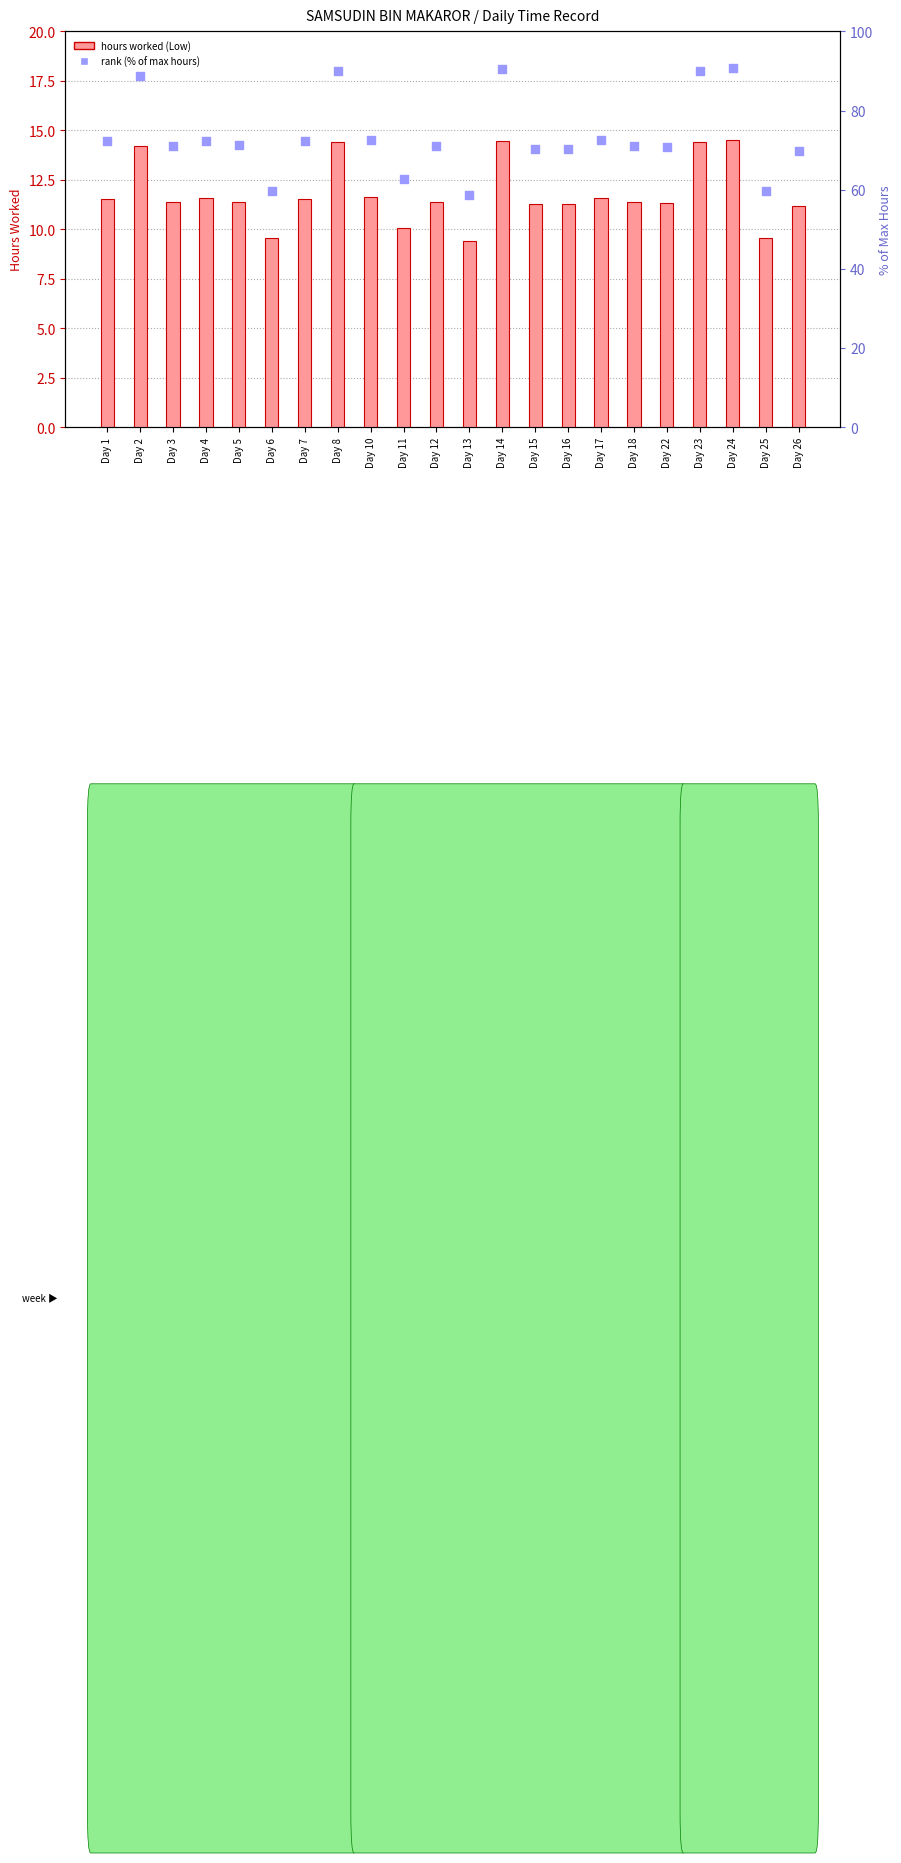

At how many categories does at least one series exceed 20?

22